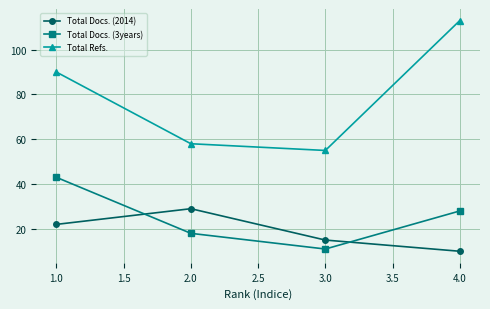

Reading right to left, transcribe all the data shown in this chart.

Total Docs. (2014): 10	15	29	22
Total Docs. (3years): 28	11	18	43
Total Refs.: 113	55	58	90